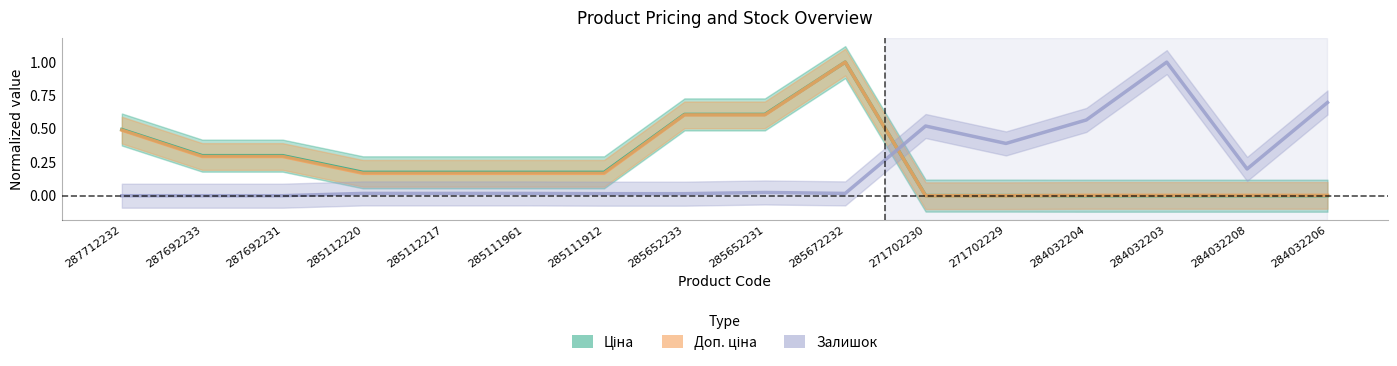

What is the spread (max minus min) of values at 287692233?

0.3